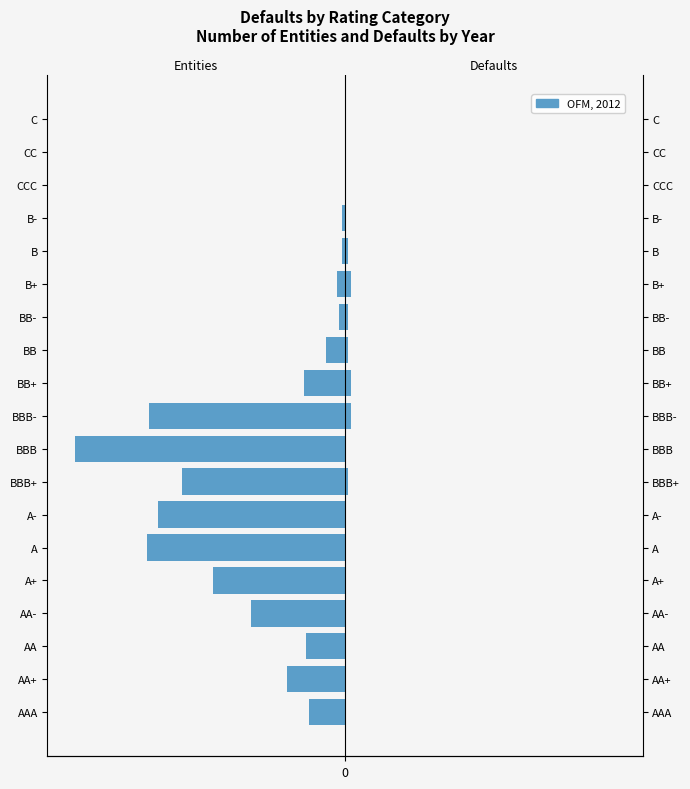

What is the spread (max minus min) of values at BB?

8